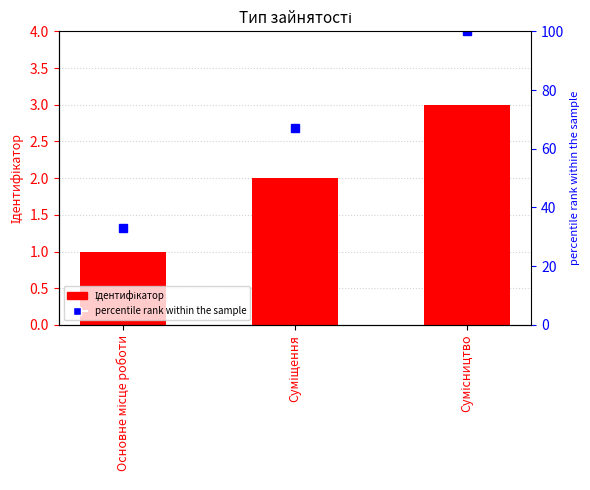

At Основне місце роботи, list the series in order from smallest to largest.

Ідентифікатор, percentile rank within the sample